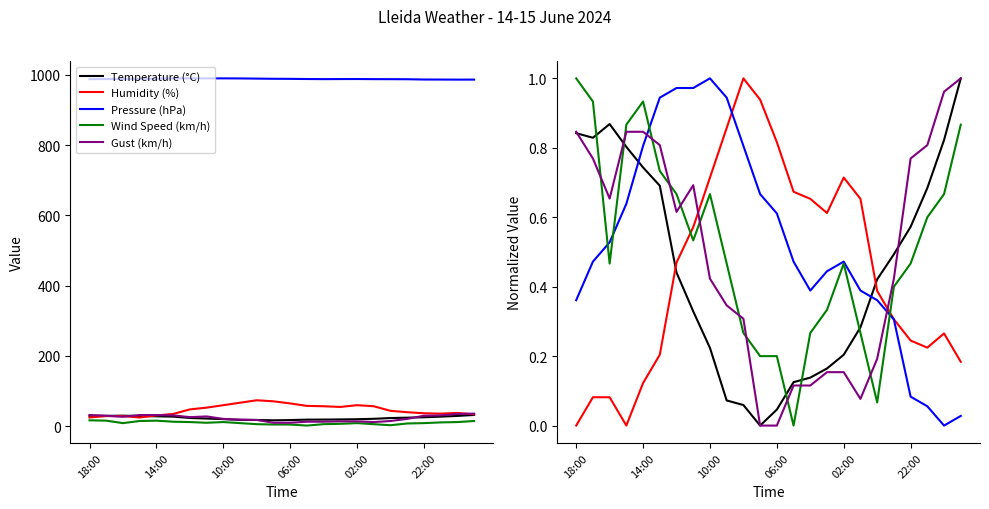

Which series changed the most between 17 and 22?

Gust (km/h)